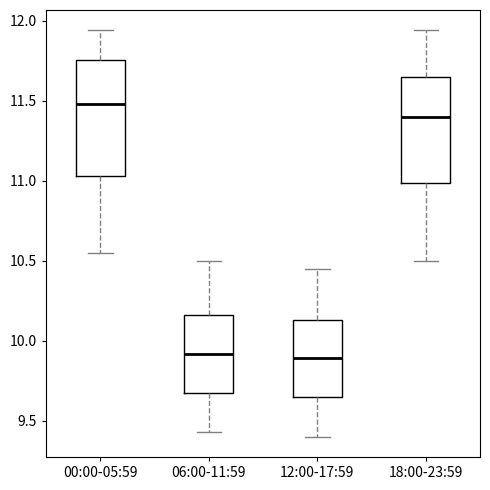

Comparing the boxes themselves (not the whiskers), which one is the tallest?

00:00-05:59